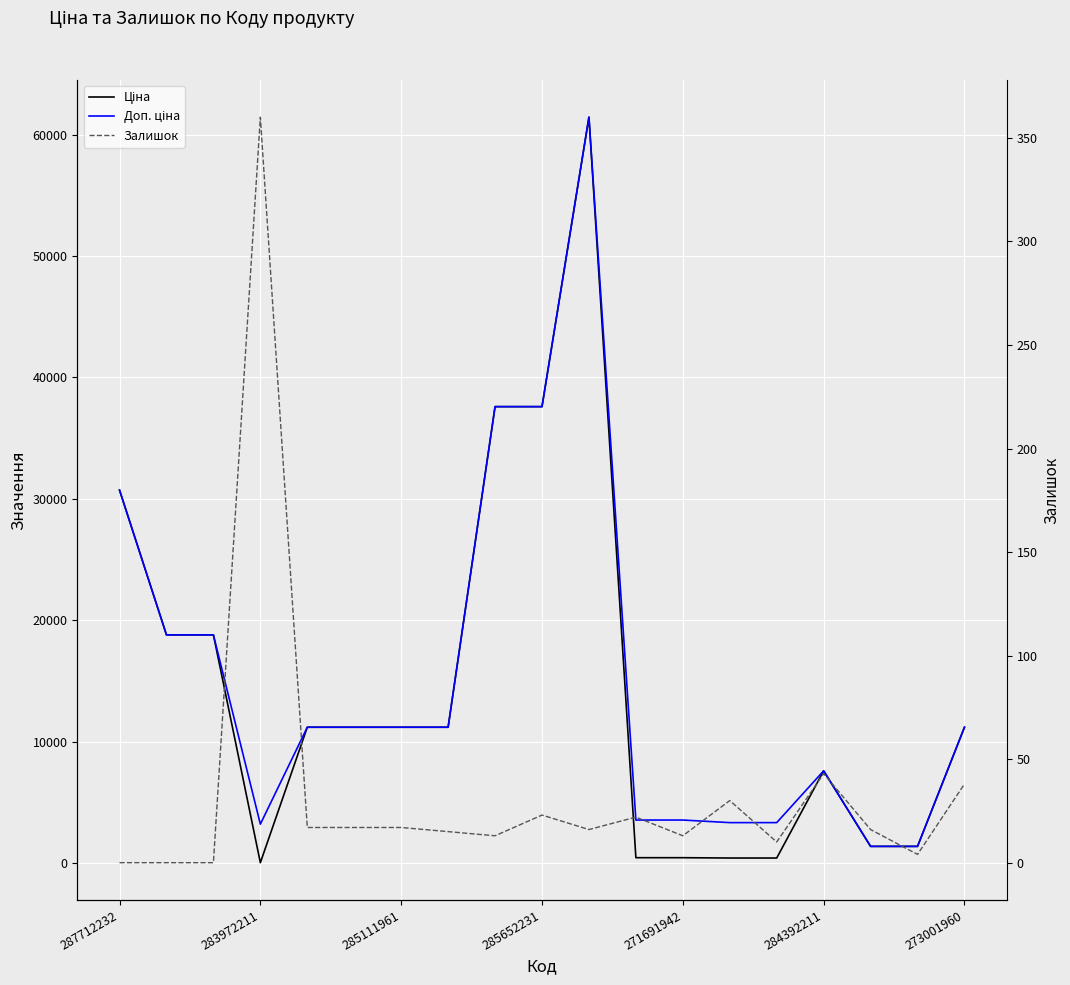

At which category does Ціна reach its first local peak?

10